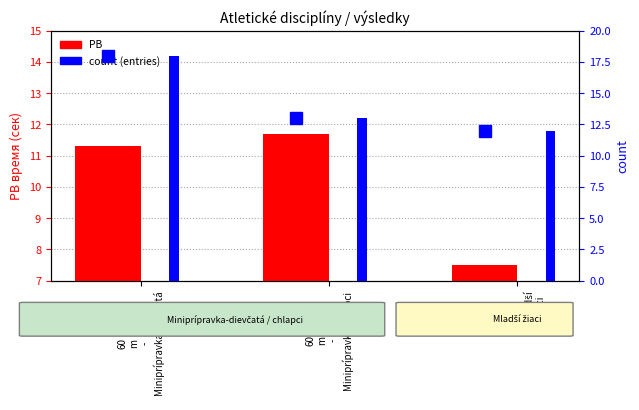

What is the value of the count (entries) bar at the 1st from the left?

18.0